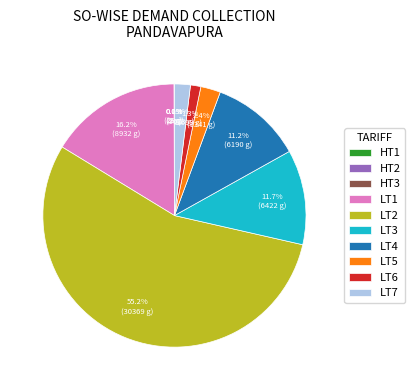

Is LT6 the majority of the pie?

No